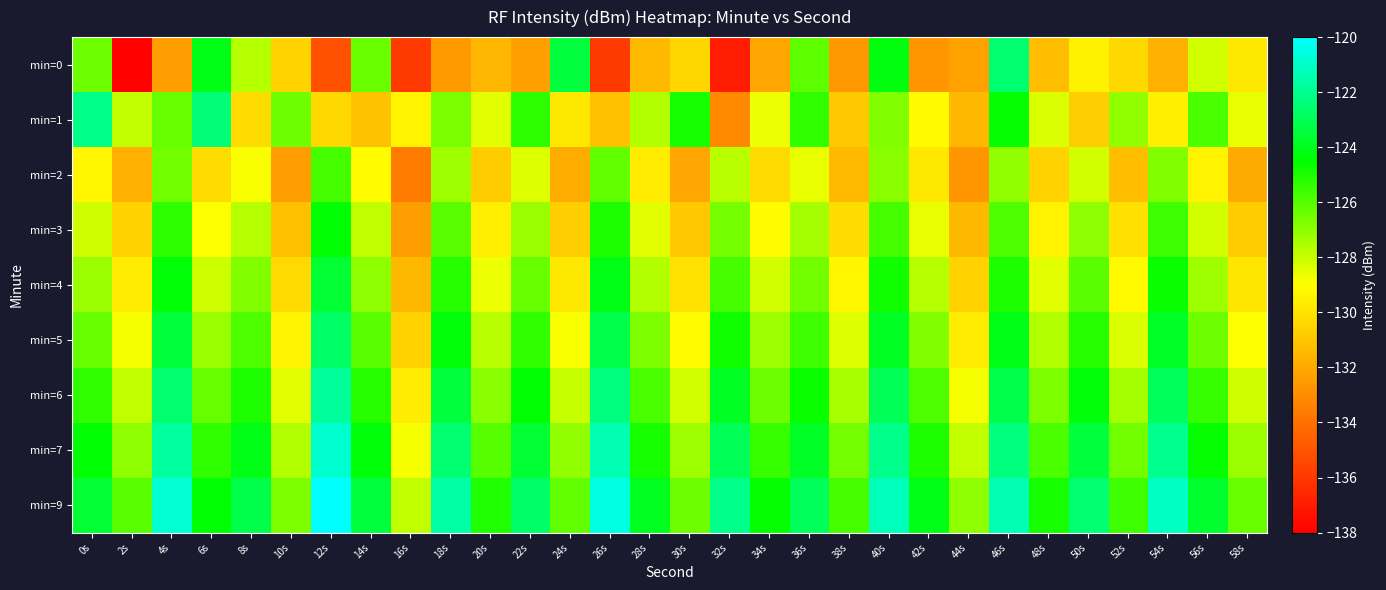

Rank the series at 54s from highest to lowest value.

min=9, min=7, min=6, min=5, min=4, min=3, min=2, min=1, min=0